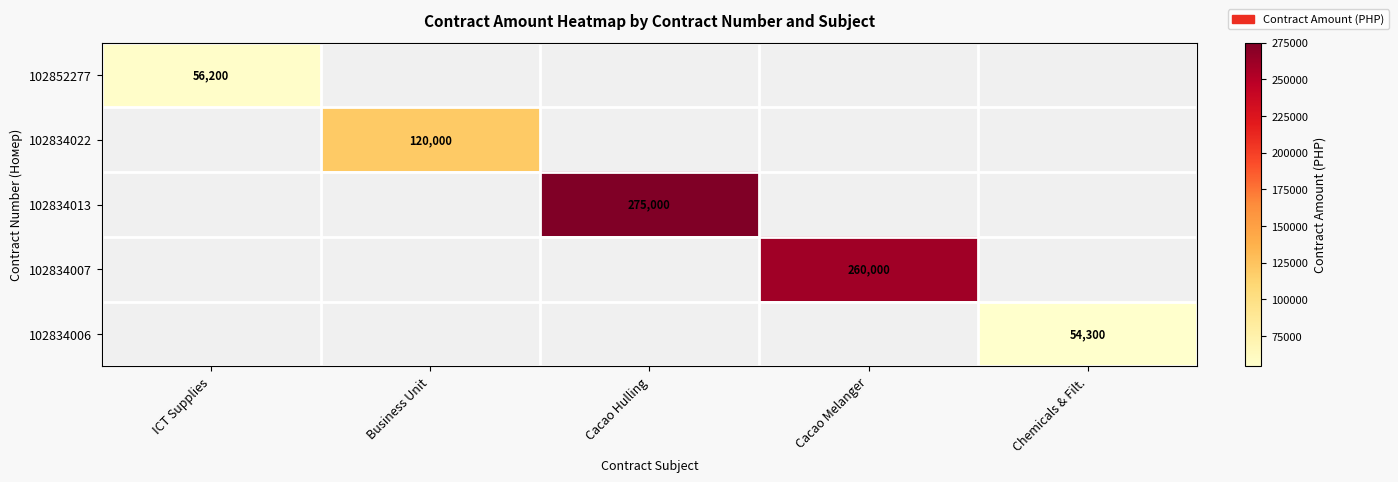

What is the difference between the highest and lowest values at Chemicals & Filt.?

54300